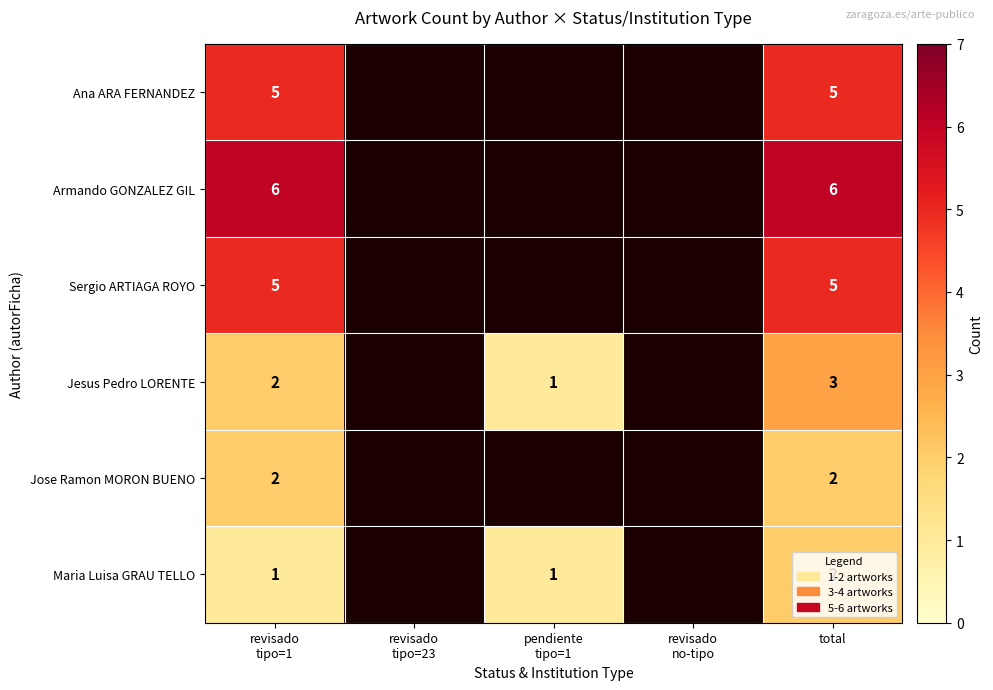

Is it true that Sergio ARTIAGA ROYO equals 5 at total?

True